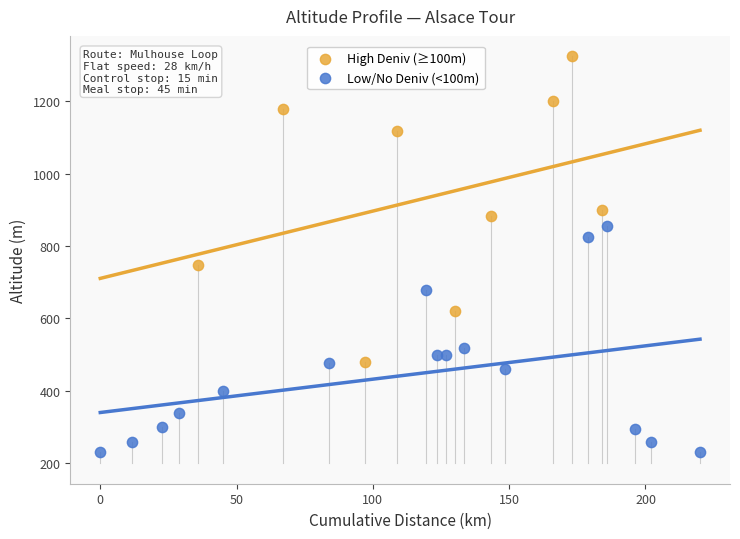

Which series contains the highest Y value?

High Deniv (≥100m)